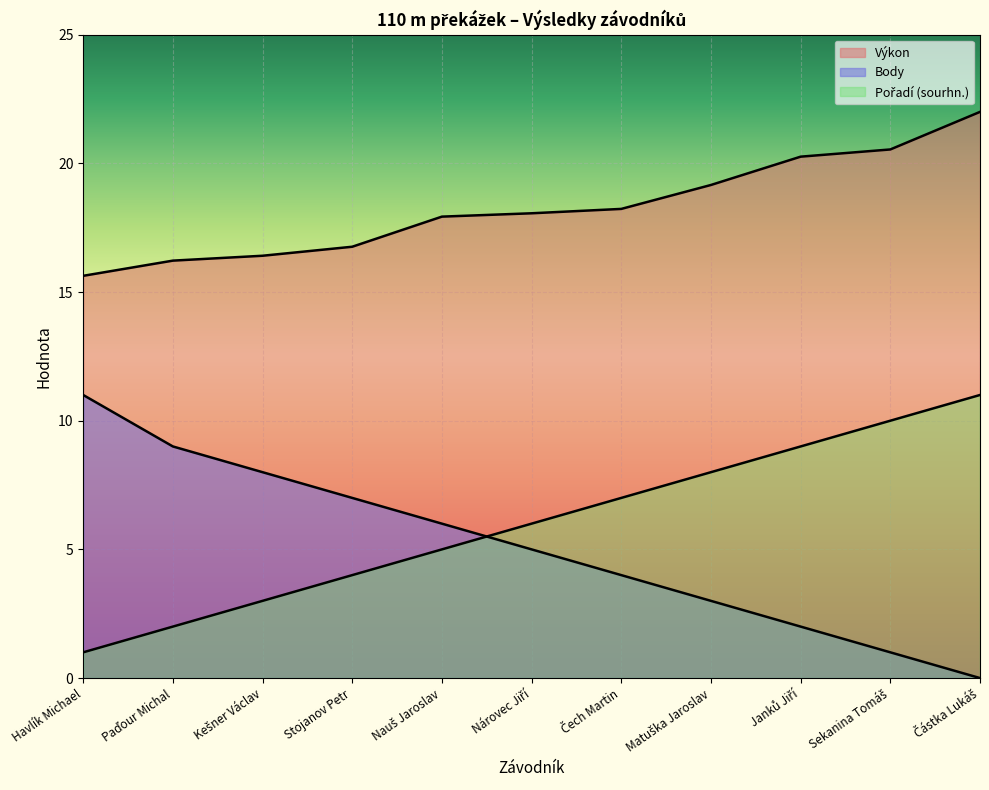

What value does the Výkon series have at Matuška Jaroslav?

19.2